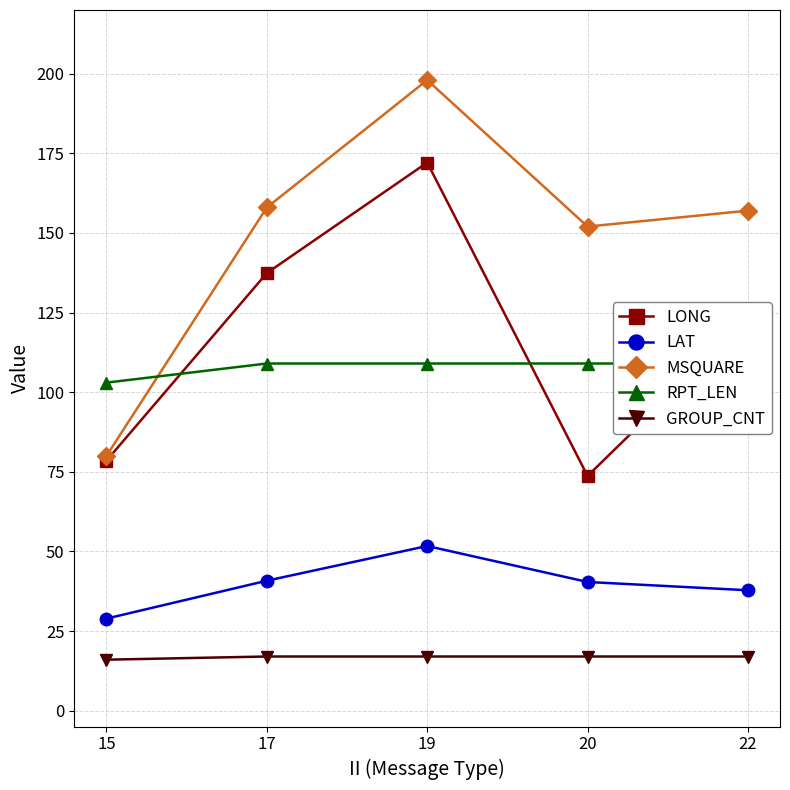

At how many categories does at least one series exceed 195?

1